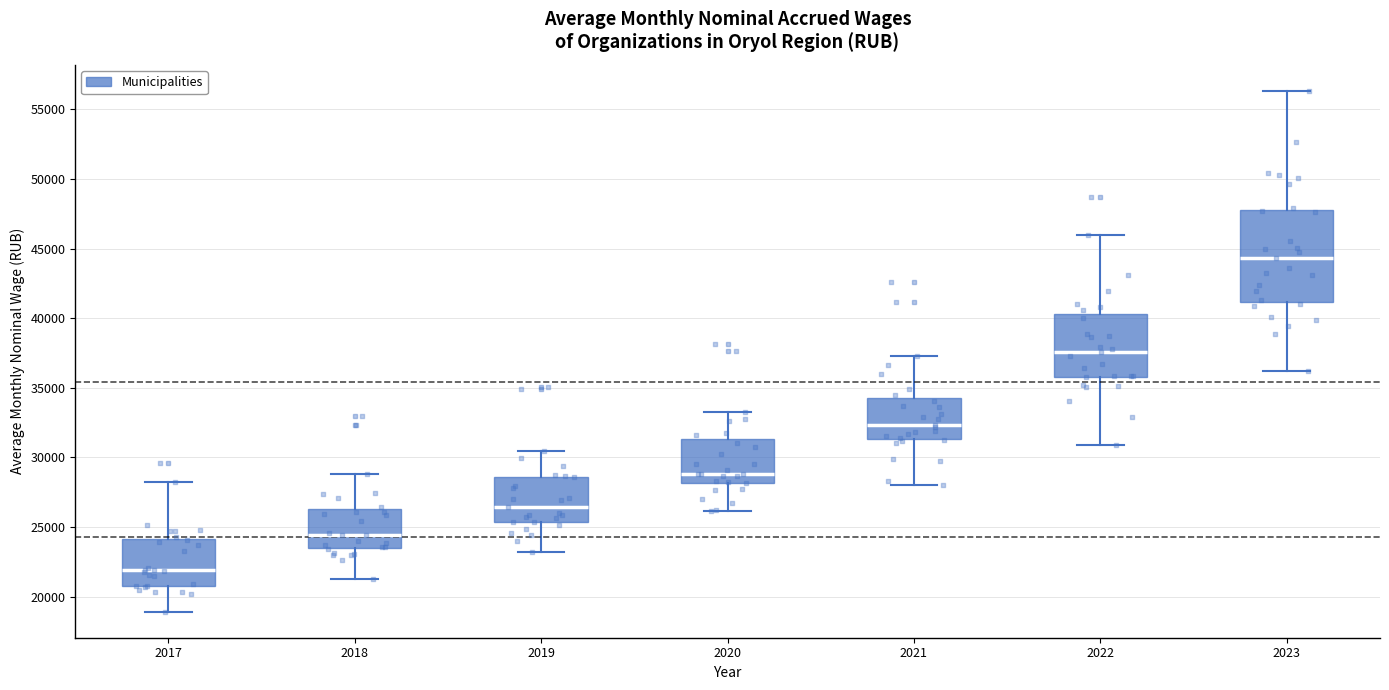

Reading left to right, read every box against the y-axis: the position of its median line, the range the box covers, and the ends of its whiskers. The values are not printed on the chart, so give them approximately, as read against the axis.

2017: median 22000, box 21000 to 24000, whiskers 19000 to 28500
2018: median 24500, box 23500 to 26500, whiskers 21500 to 29000
2019: median 26500, box 25500 to 28500, whiskers 23000 to 30500
2020: median 29000, box 28000 to 31500, whiskers 26000 to 33500
2021: median 32500, box 31500 to 34500, whiskers 28000 to 37500
2022: median 37500, box 36000 to 40500, whiskers 31000 to 46000
2023: median 44500, box 41000 to 48000, whiskers 36000 to 56500